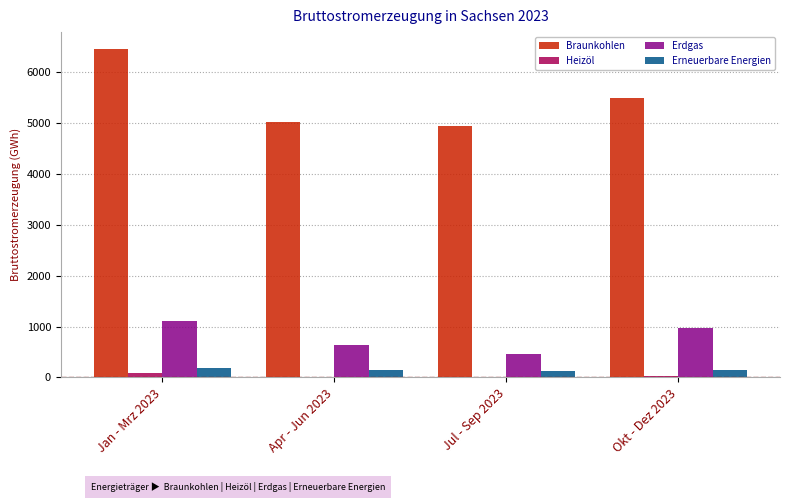

Between Jul - Sep 2023 and Okt - Dez 2023, which series saw the biggest shift?

Braunkohlen